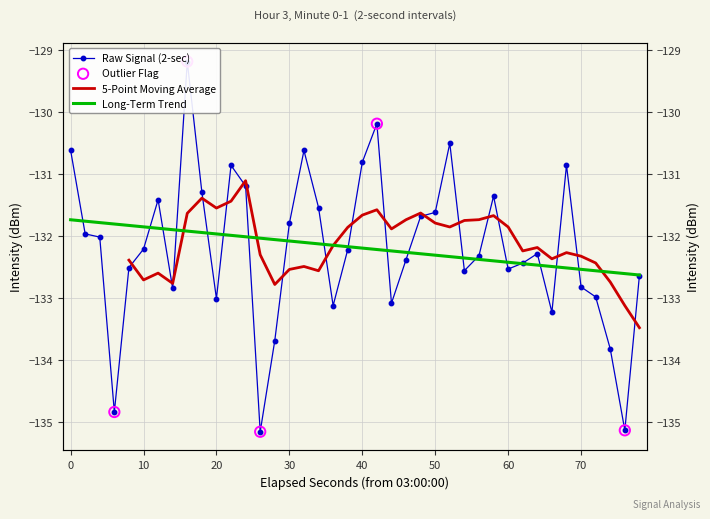

What is the change in value from 60 to 10?

-0.2